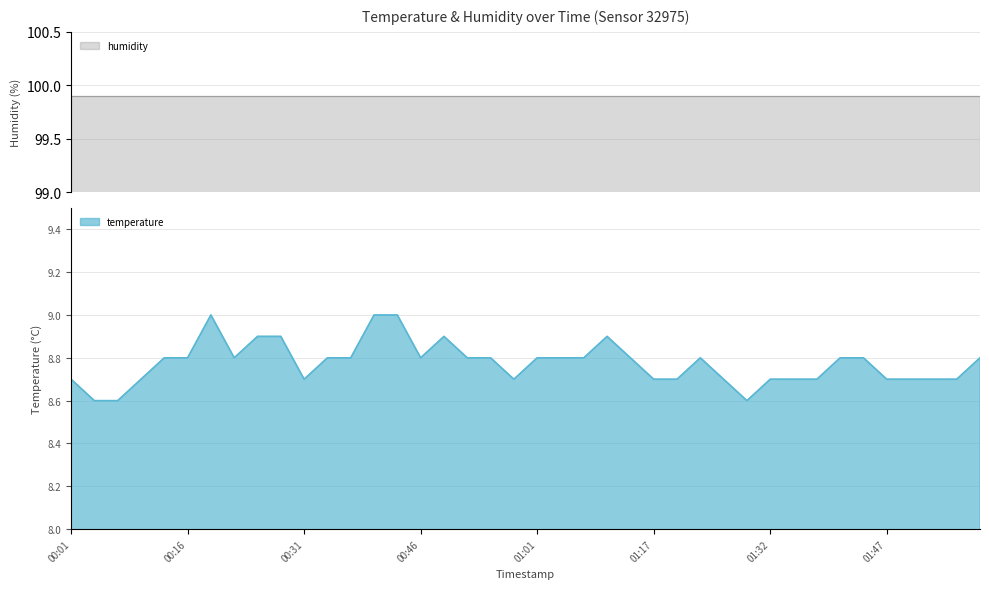

Is it true that the value at 00:37 is 8.8?

True